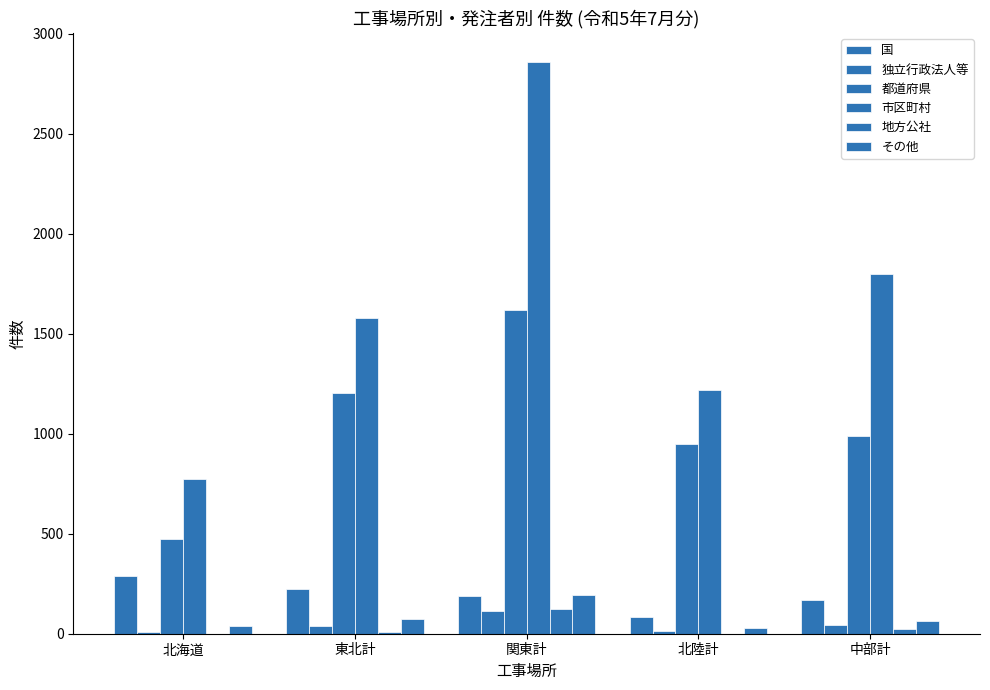

Does the chart contain stacked bars?

No